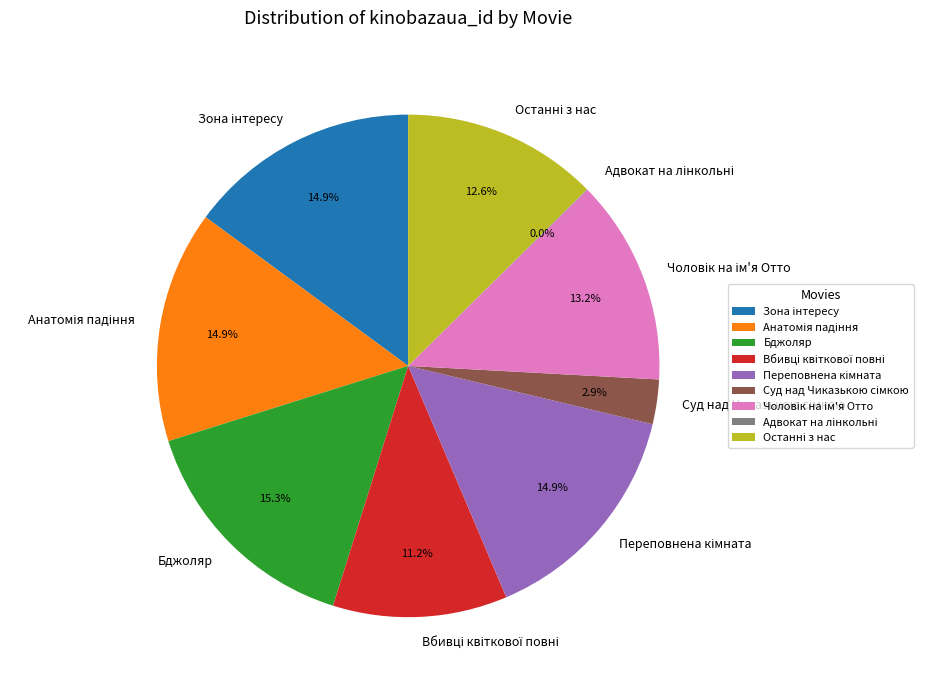

Is there a majority slice in this chart?

No